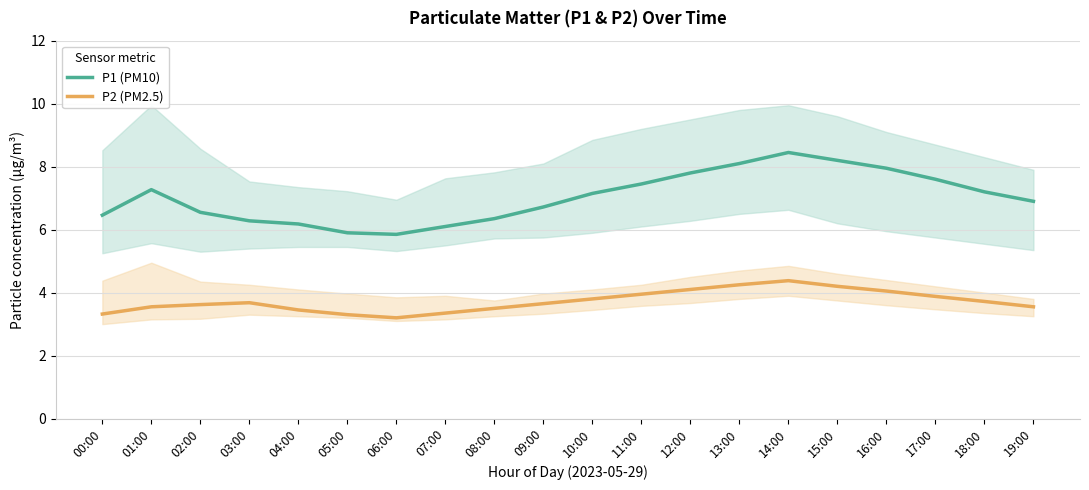

What is the difference between the highest and lowest values at 19:00?

3.4